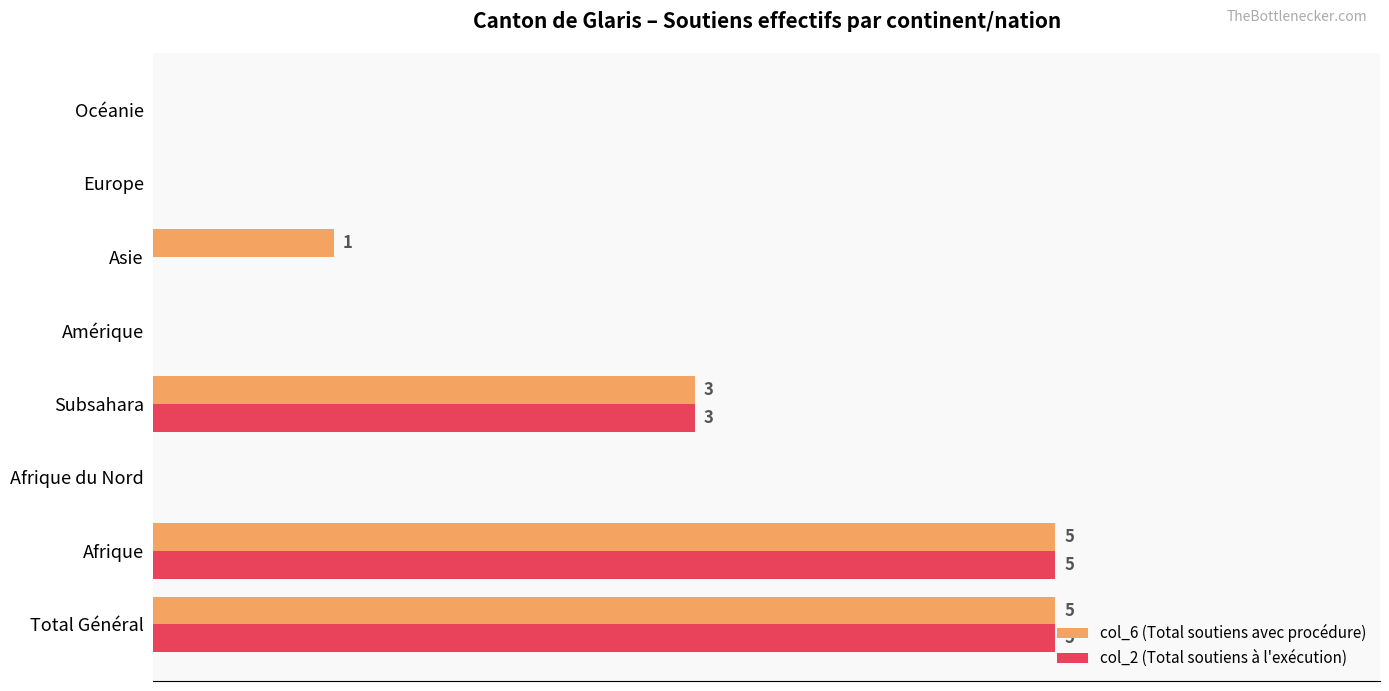

Which series has the largest total across all categories?

col_6 (Total soutiens avec procédure)